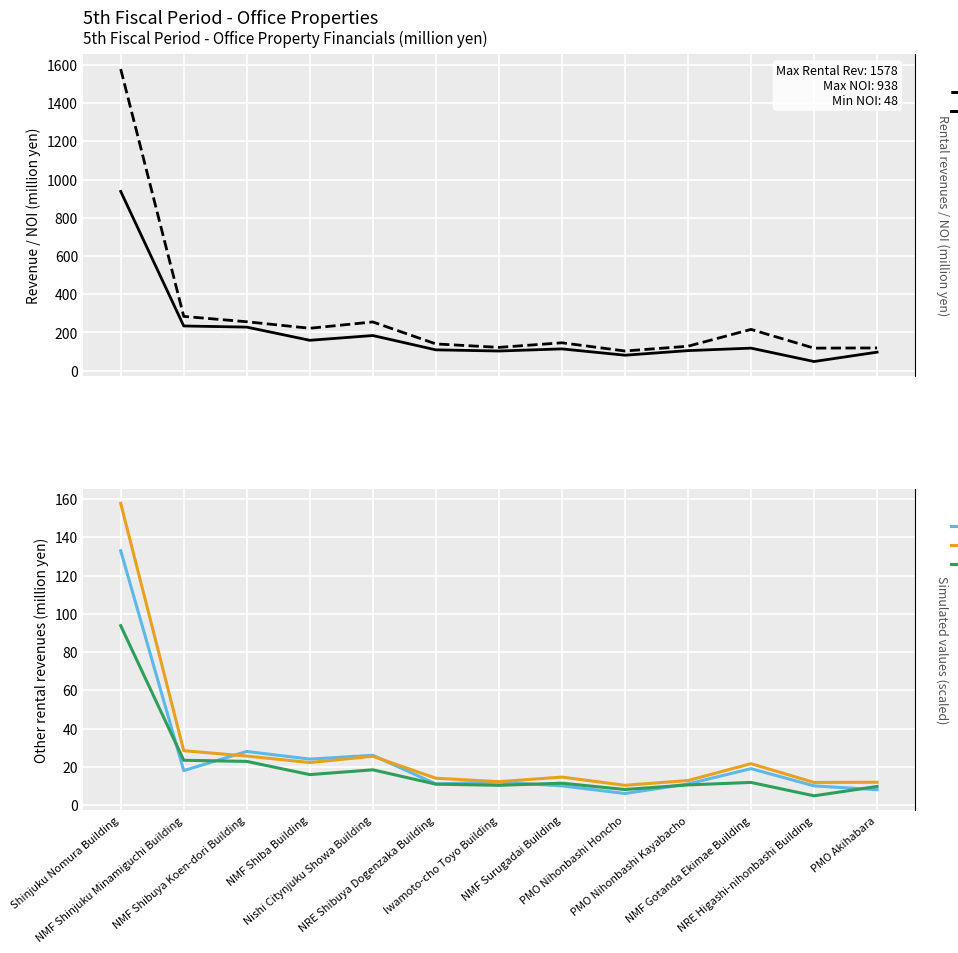

Is it true that NOI equals 269.6 at NMF Shiba Building?

False